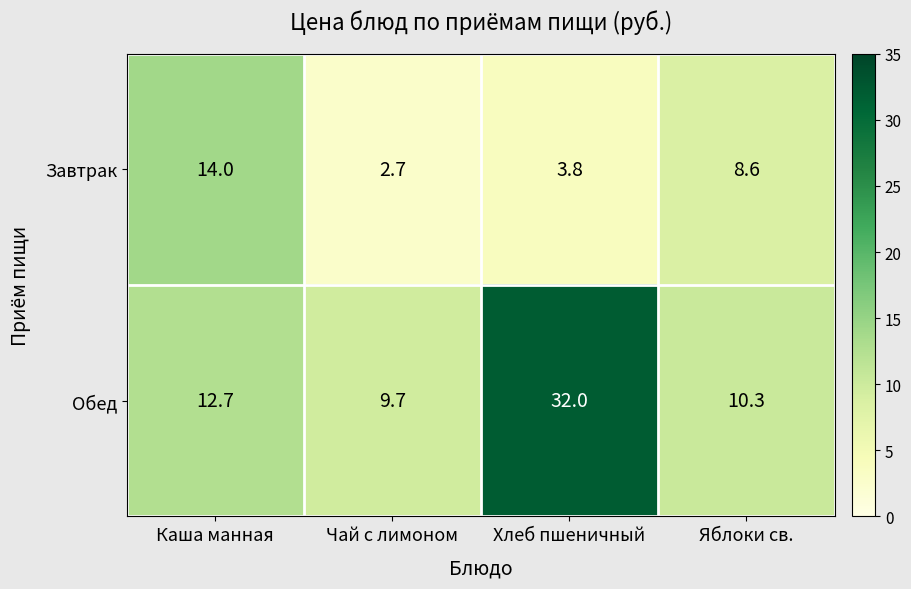

Rank the series by their maximum value, from highest to lowest.

Обед, Завтрак